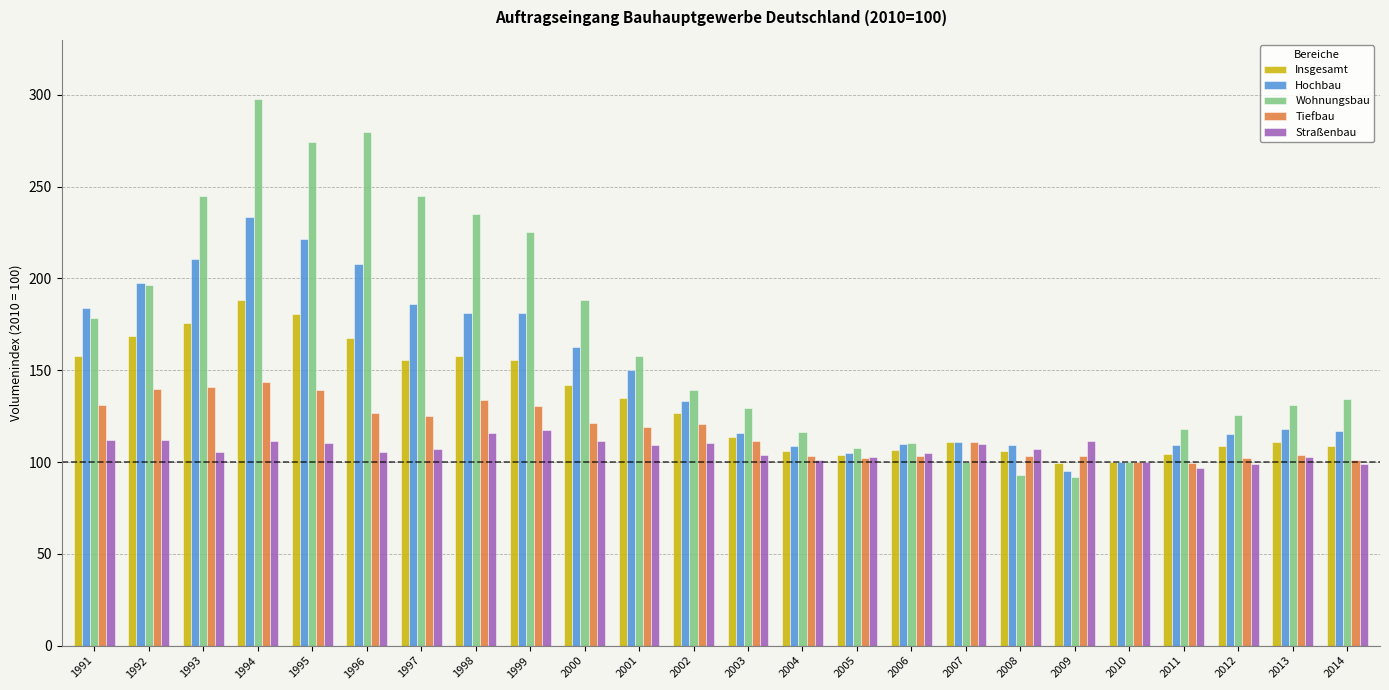

True or false: Insgesamt has a value of 39.1 at 2002.

False